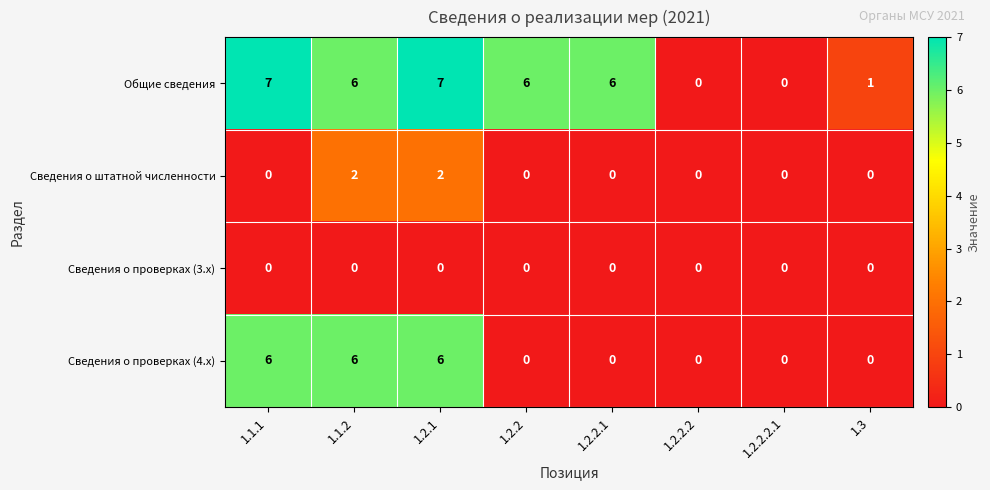

How many categories are shown in the chart?

8